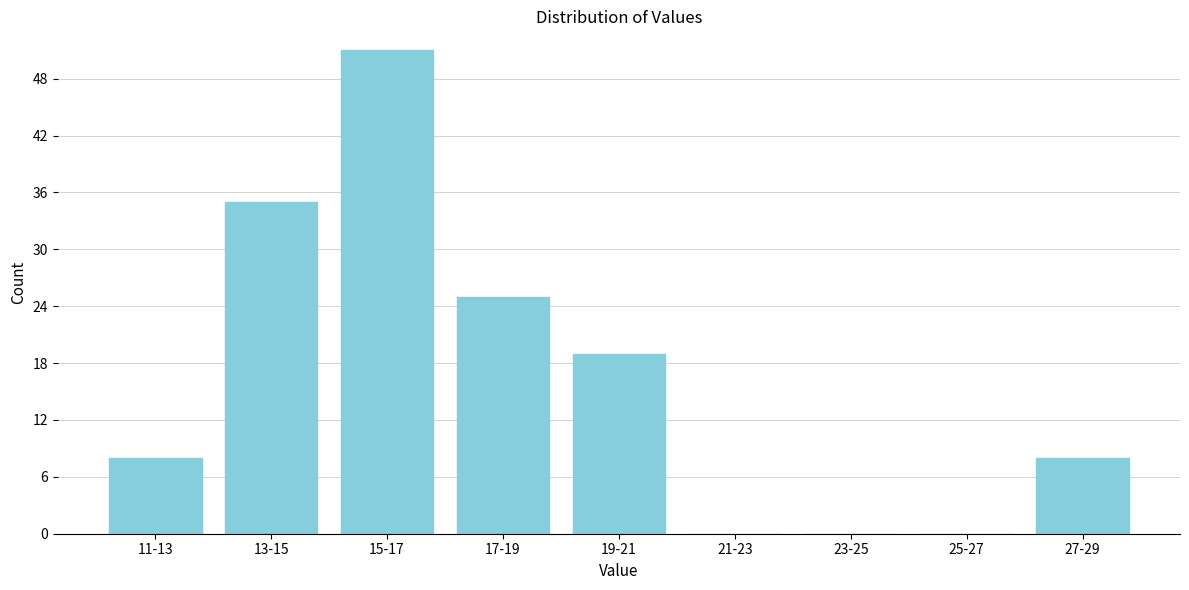

Reading right to left, list all the values displayed in this chart.

27-29=8	25-27=0	23-25=0	21-23=0	19-21=19	17-19=25	15-17=51	13-15=35	11-13=8